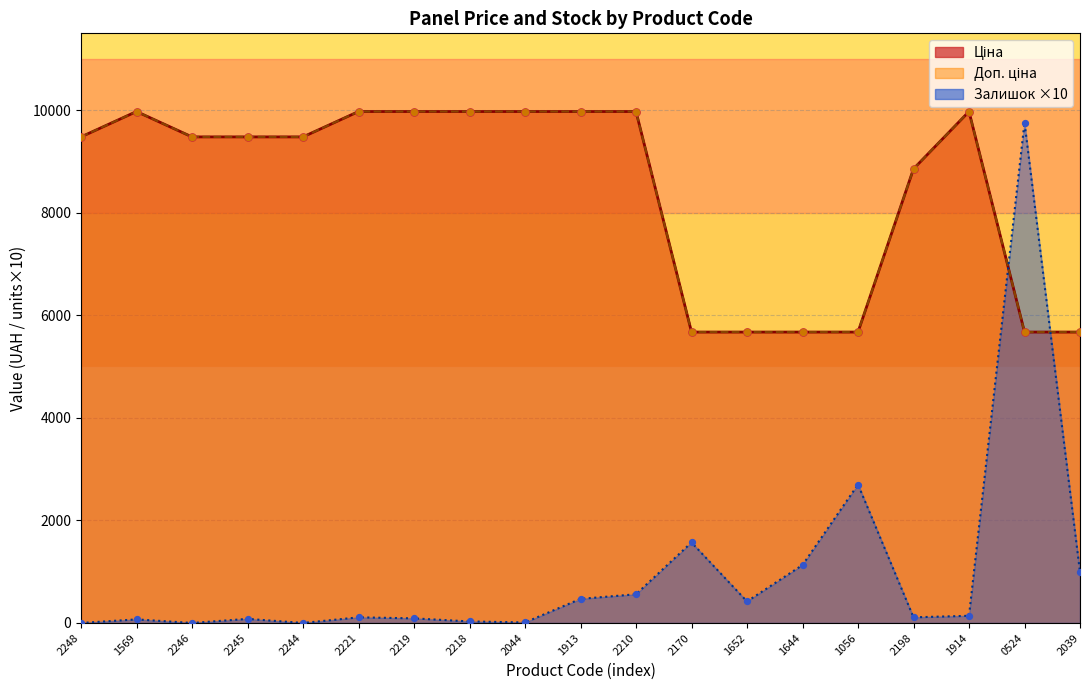

At how many categories does at least one series exceed 5778?

14